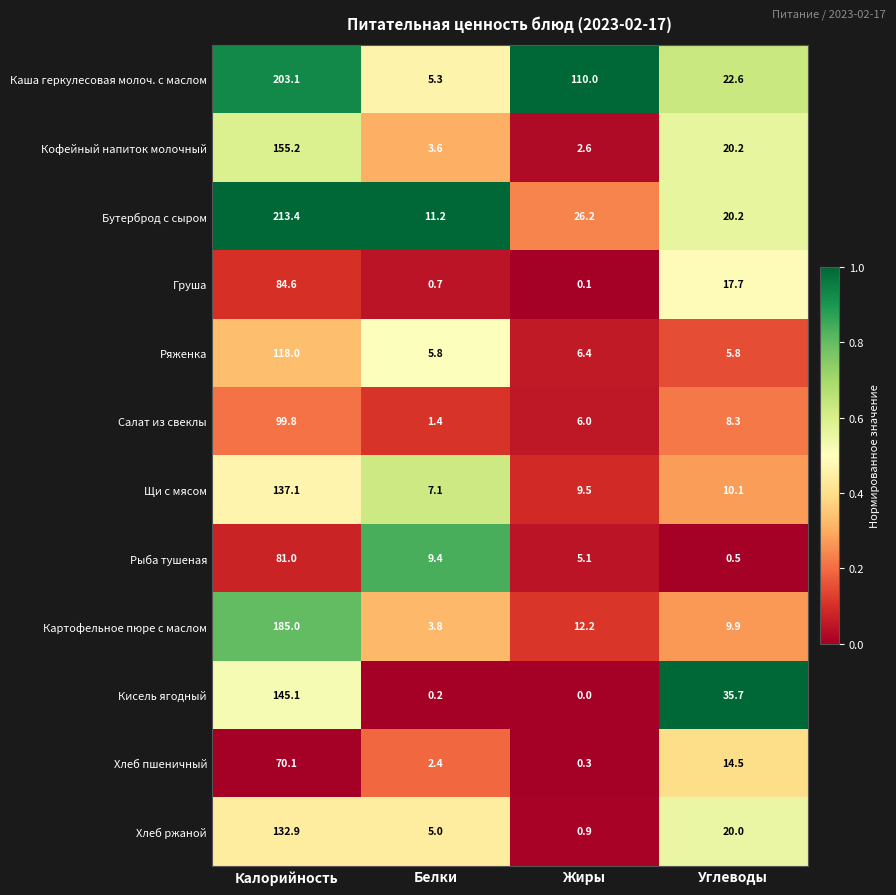

At which category is the sum across all series the highest?

Калорийность